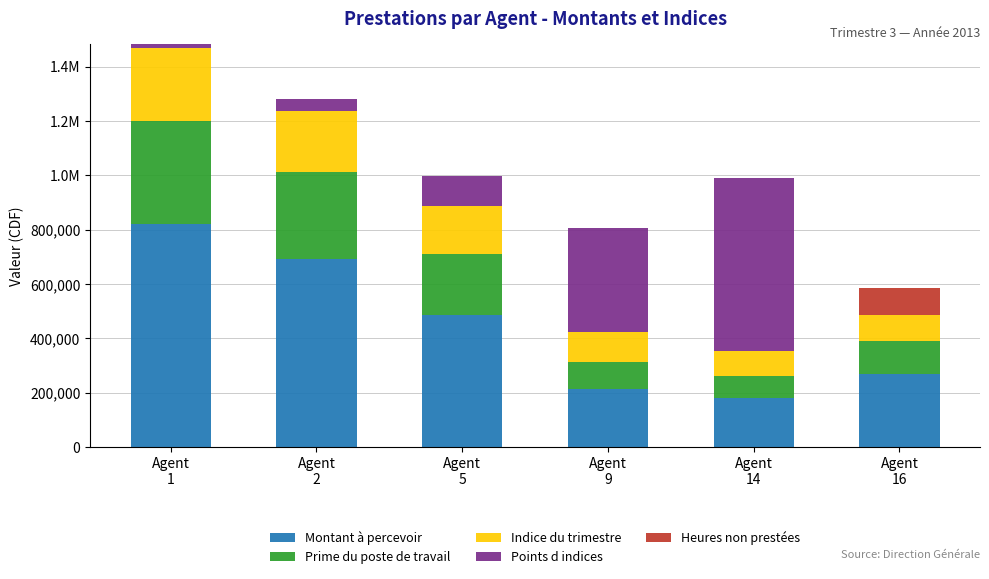

Are the bars grouped side by side (vs. stacked)?

No